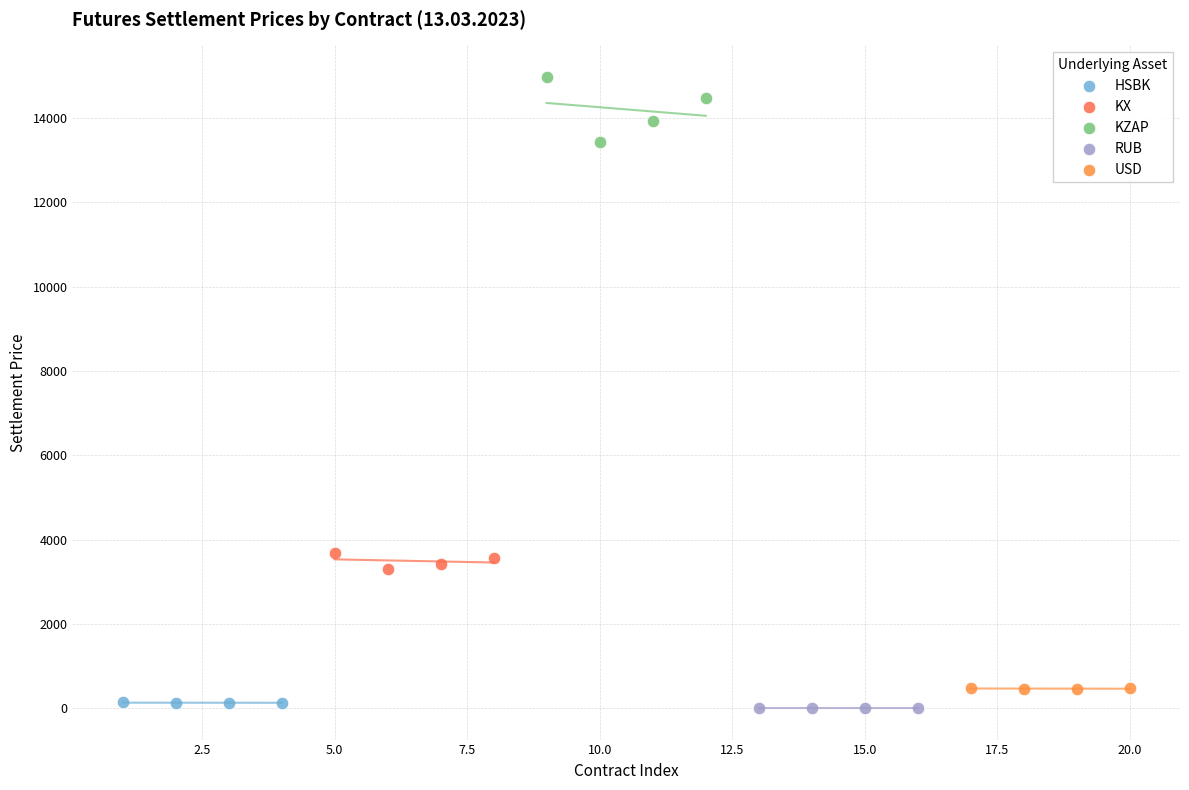

Which series has the largest Y range (max minus min)?

KZAP